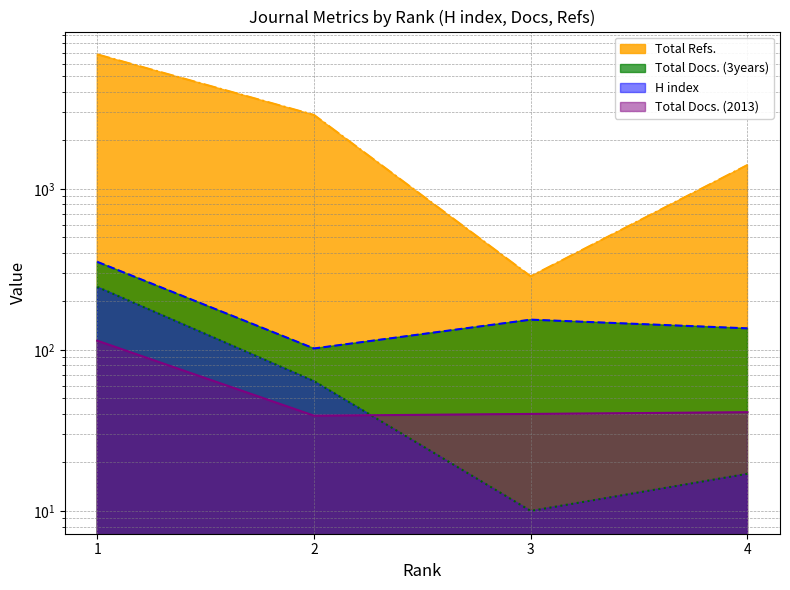

What is the total value across all series at 1?

7548